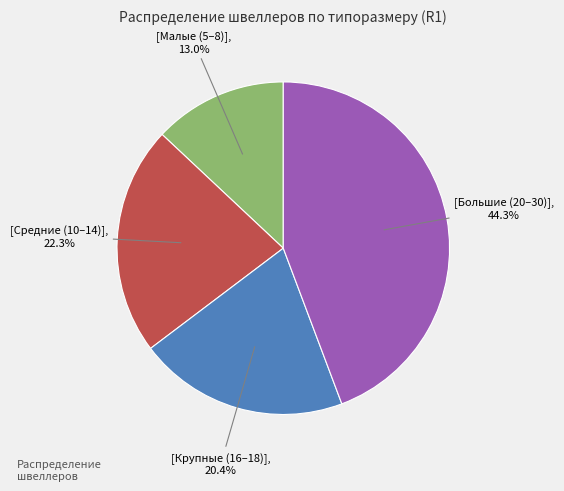

Is there any slice that represents more than half of the pie?

No